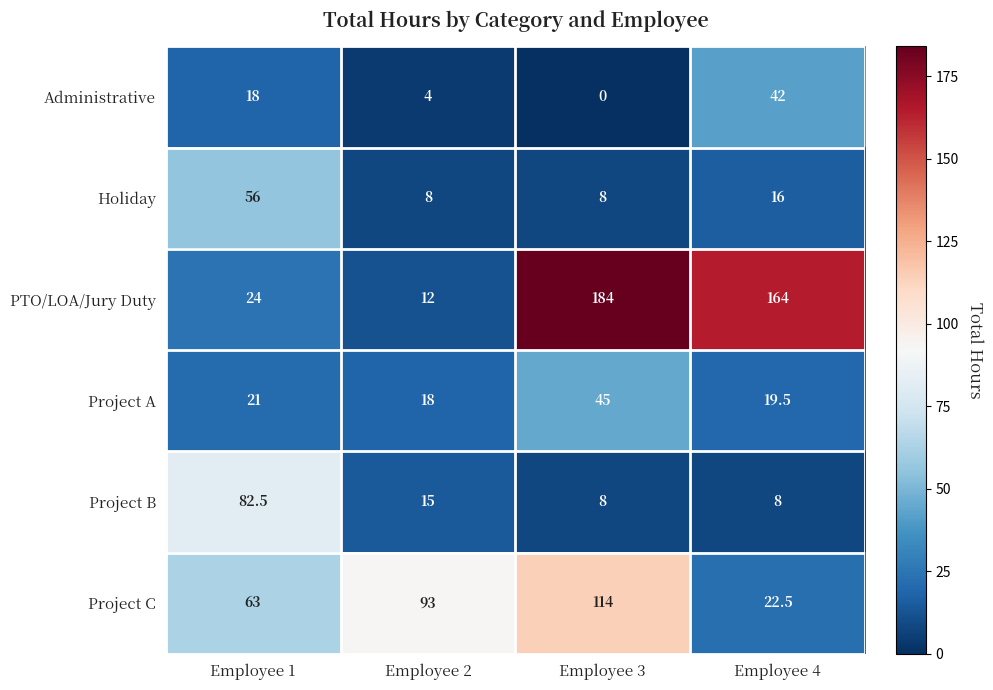

True or false: Holiday has a value of 4.5 at Employee 2.

False